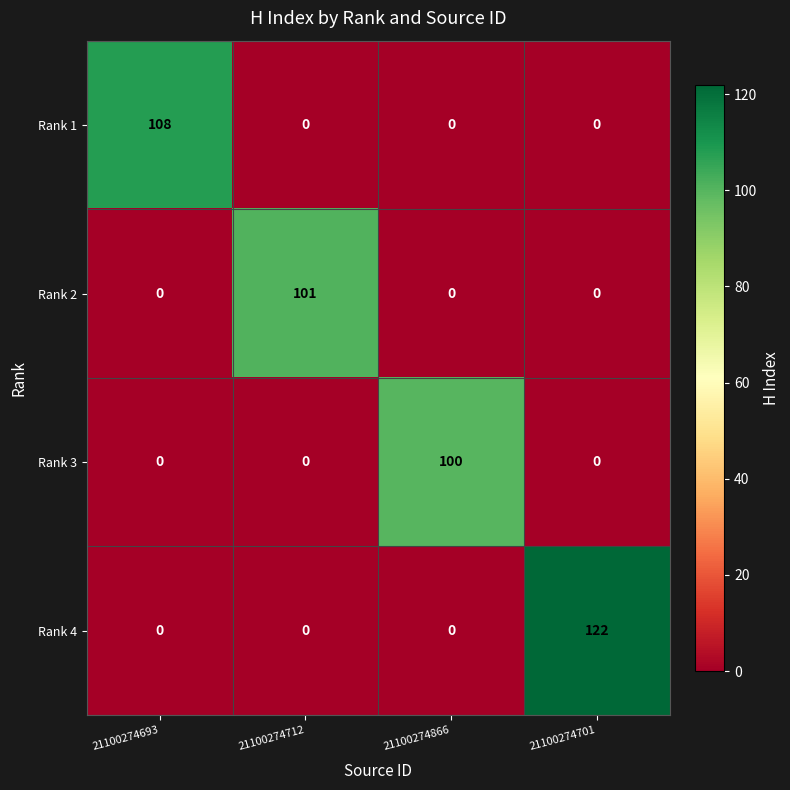

What is the approximate value of Rank 4 at 21100274701?

122